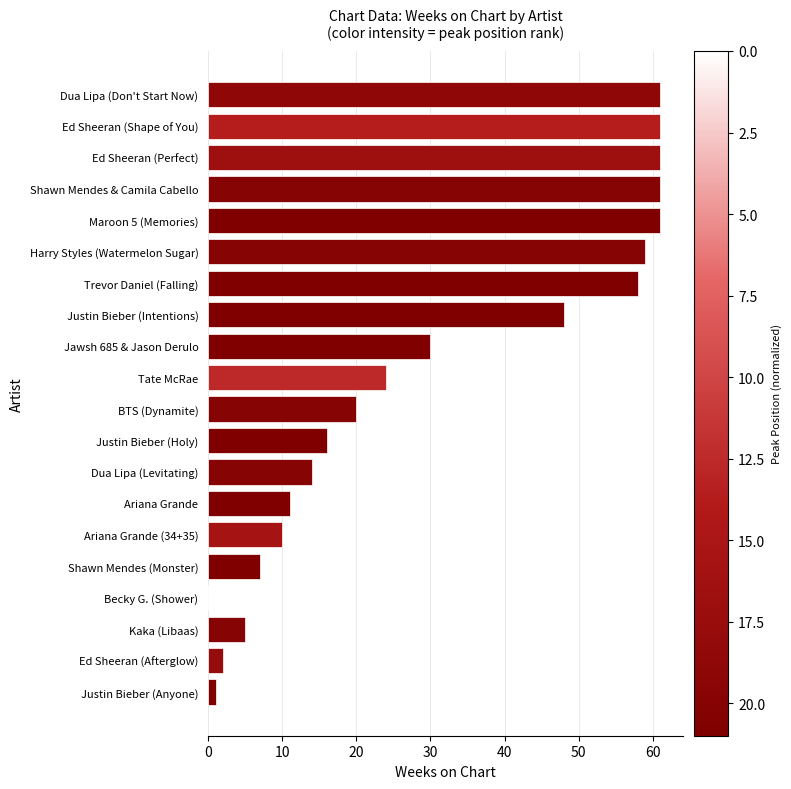

The chart shows a value of 16 at Justin Bieber (Holy). True or false?

True